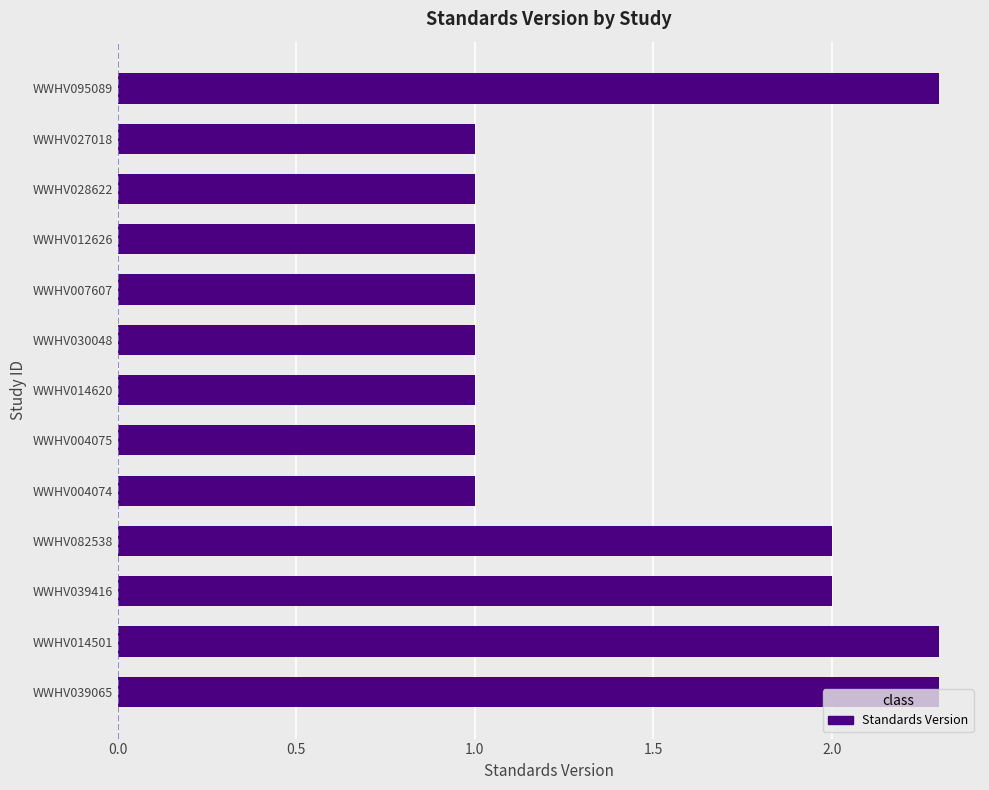

Does the chart contain stacked bars?

No